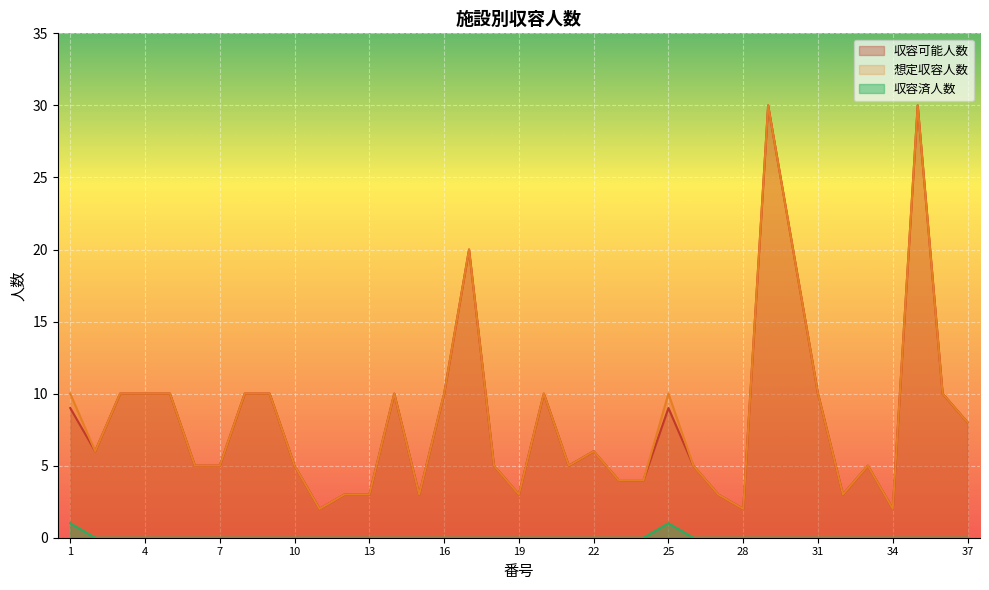

At how many categories does at least one series exceed 10?

4